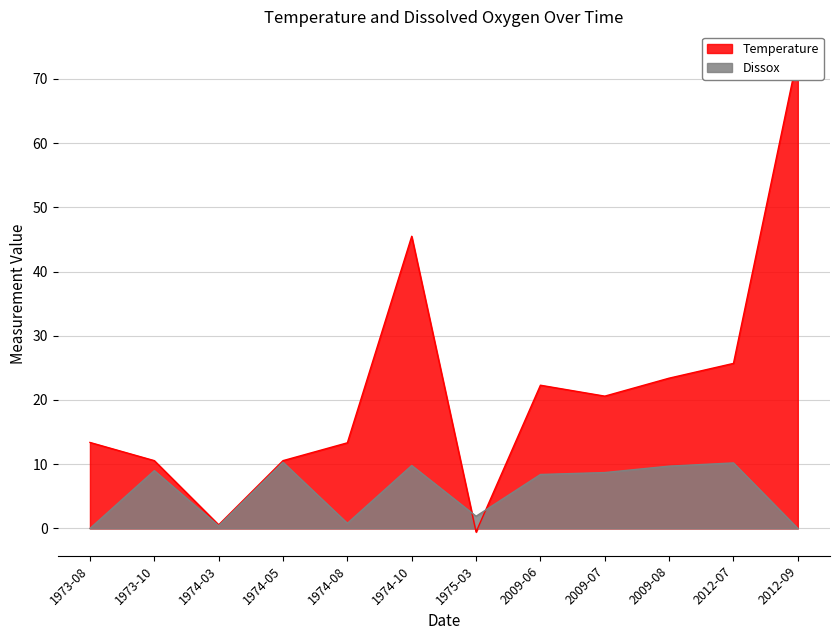

Which series changed the most between 1973-10 and 1974-10?

Temperature